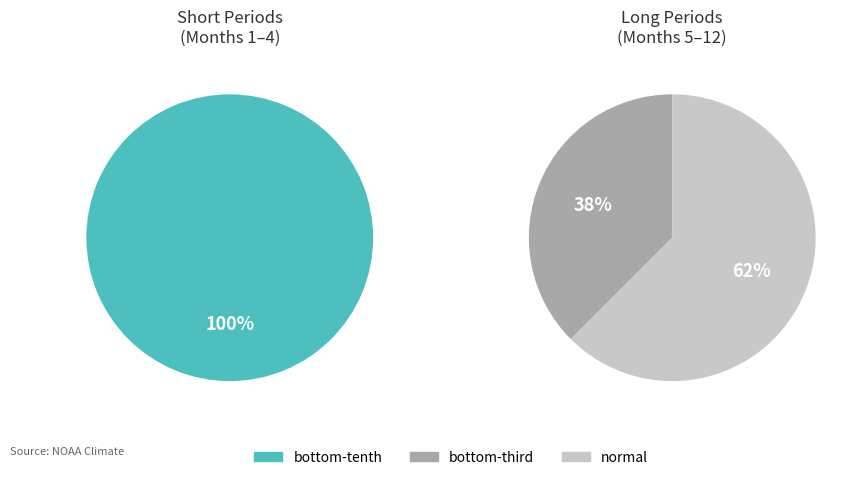

How many slices are in this pie chart?

2